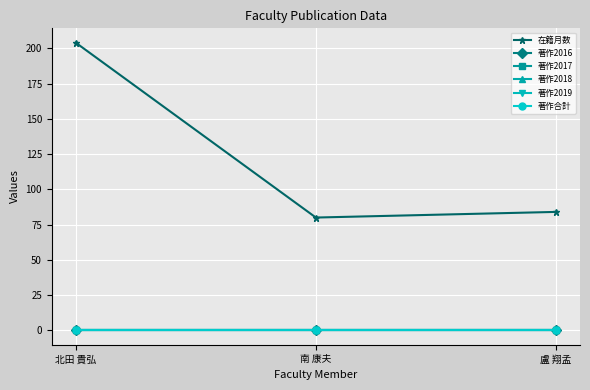

What is the label of the 2nd point from the right?

南 康夫